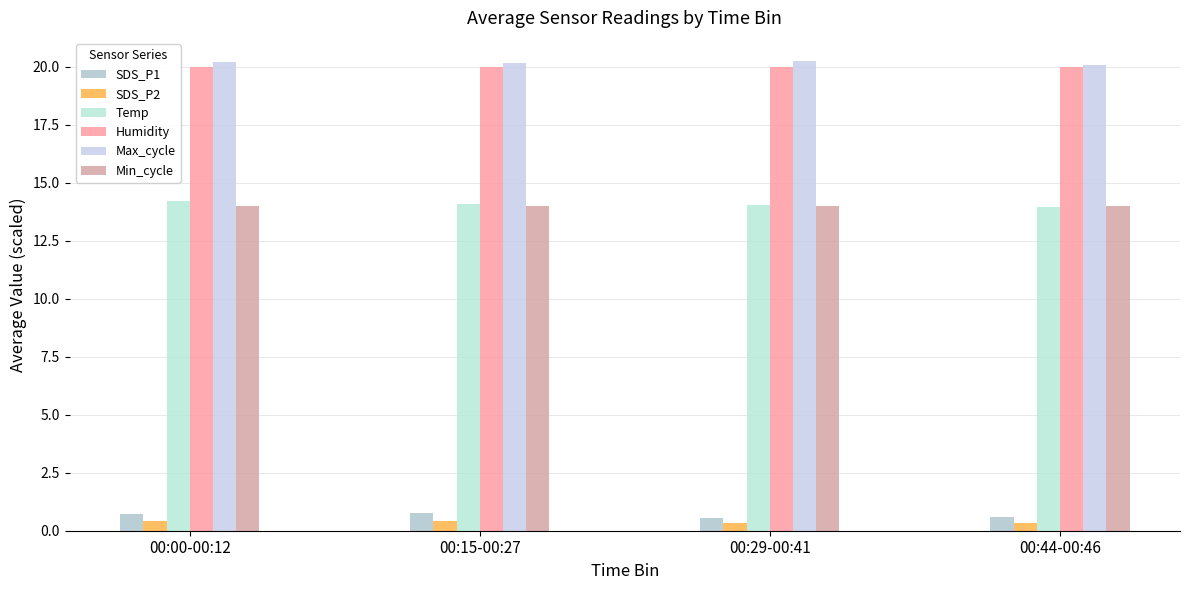

Reading left to right, extract all data points from this chart.

SDS_P1: 00:00-00:12=0.7	00:15-00:27=0.8	00:29-00:41=0.5	00:44-00:46=0.6
SDS_P2: 00:00-00:12=0.4	00:15-00:27=0.4	00:29-00:41=0.3	00:44-00:46=0.3
Temp: 00:00-00:12=14.2	00:15-00:27=14.1	00:29-00:41=14.1	00:44-00:46=14.0
Humidity: 00:00-00:12=20.0	00:15-00:27=20.0	00:29-00:41=20.0	00:44-00:46=20.0
Max_cycle: 00:00-00:12=20.2	00:15-00:27=20.2	00:29-00:41=20.2	00:44-00:46=20.1
Min_cycle: 00:00-00:12=14.0	00:15-00:27=14.0	00:29-00:41=14.0	00:44-00:46=14.0